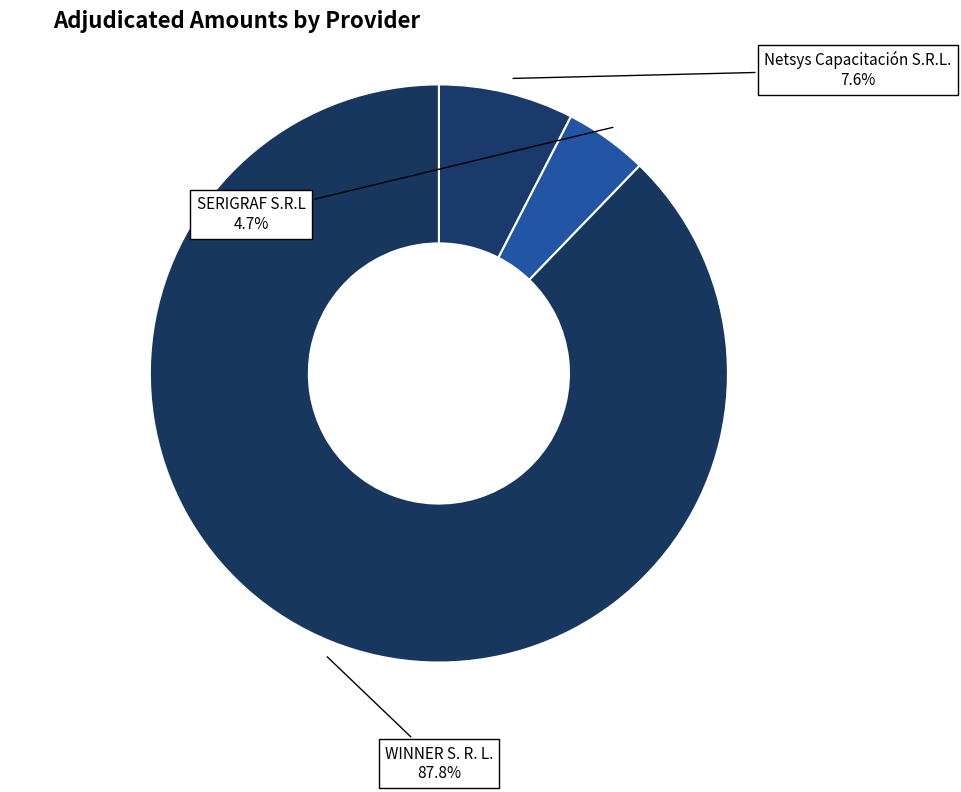

Is it true that Netsys Capacitación S.R.L. is 22% of the pie?

False